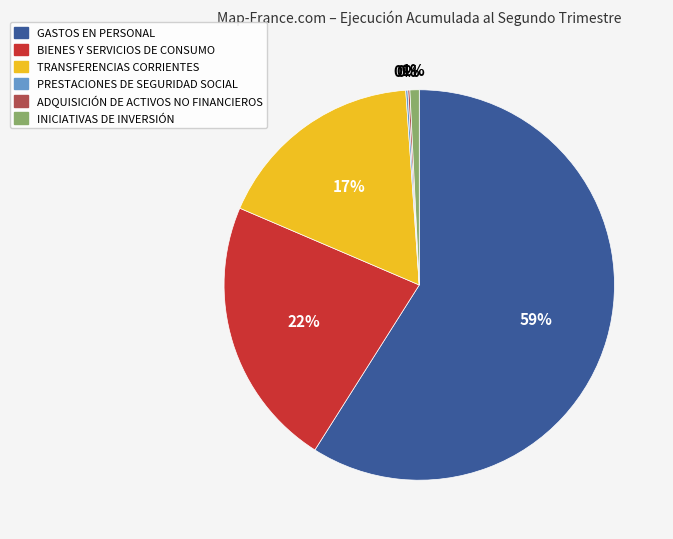

Which has a higher value, TRANSFERENCIAS CORRIENTES or BIENES Y SERVICIOS DE CONSUMO?

BIENES Y SERVICIOS DE CONSUMO